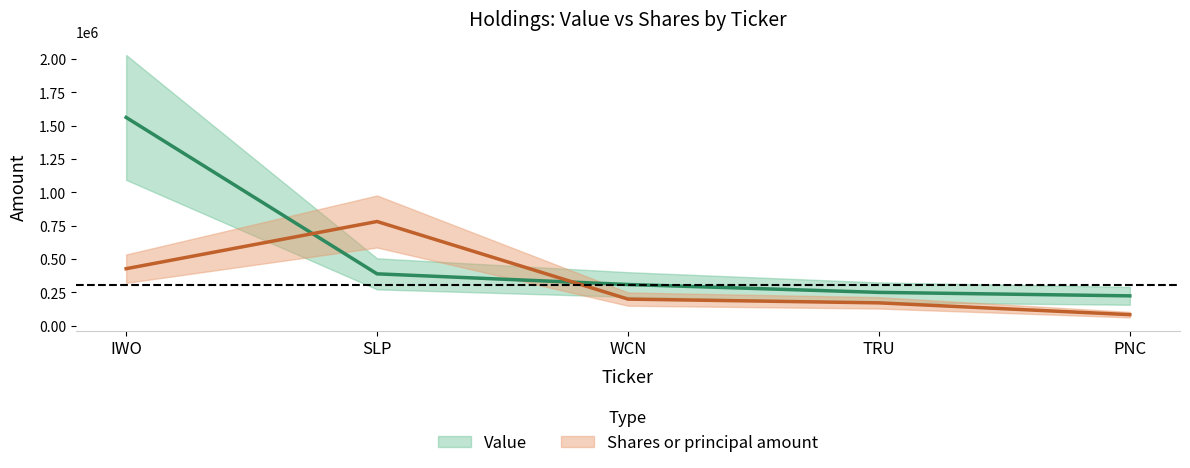

Is the value of Shares or principal amount at SLP greater than the value of Value at PNC?

Yes